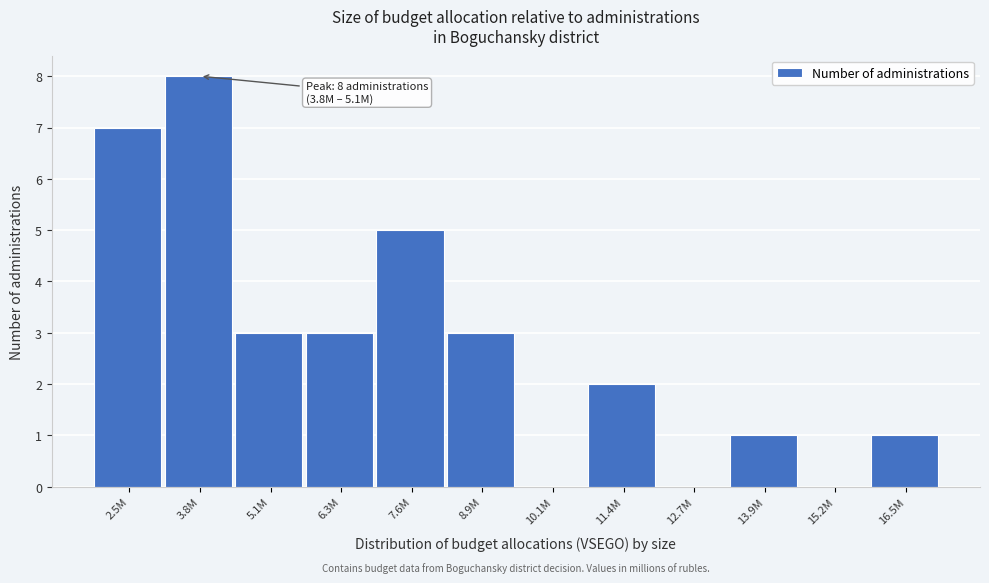

Reading left to right, what are all the values shown in this chart?

2.5M=7	3.8M=8	5.1M=3	6.3M=3	7.6M=5	8.9M=3	10.1M=0	11.4M=2	12.7M=0	13.9M=1	15.2M=0	16.5M=1